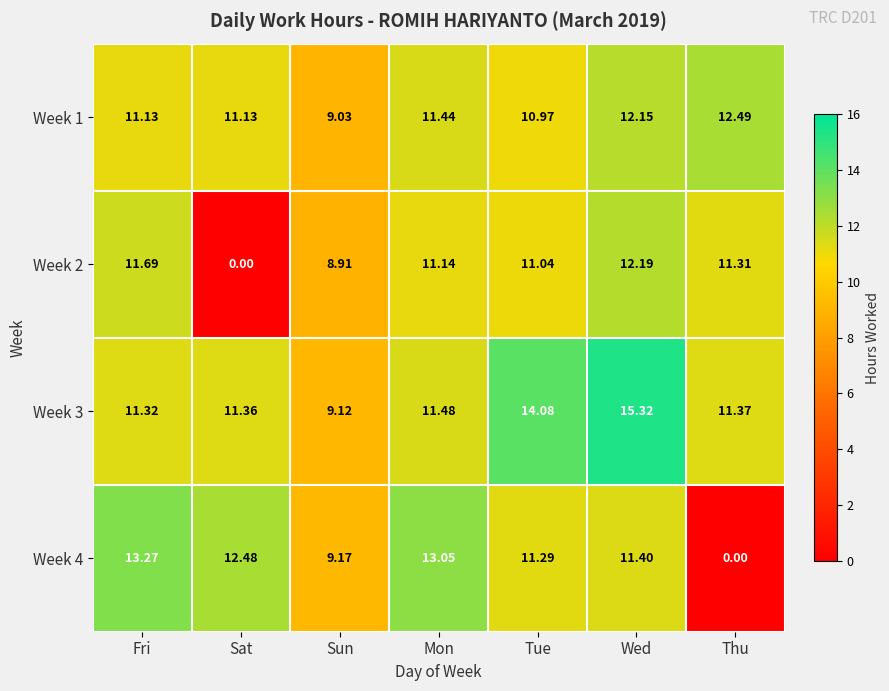

Rank the series by their maximum value, from highest to lowest.

Week 3, Week 4, Week 1, Week 2